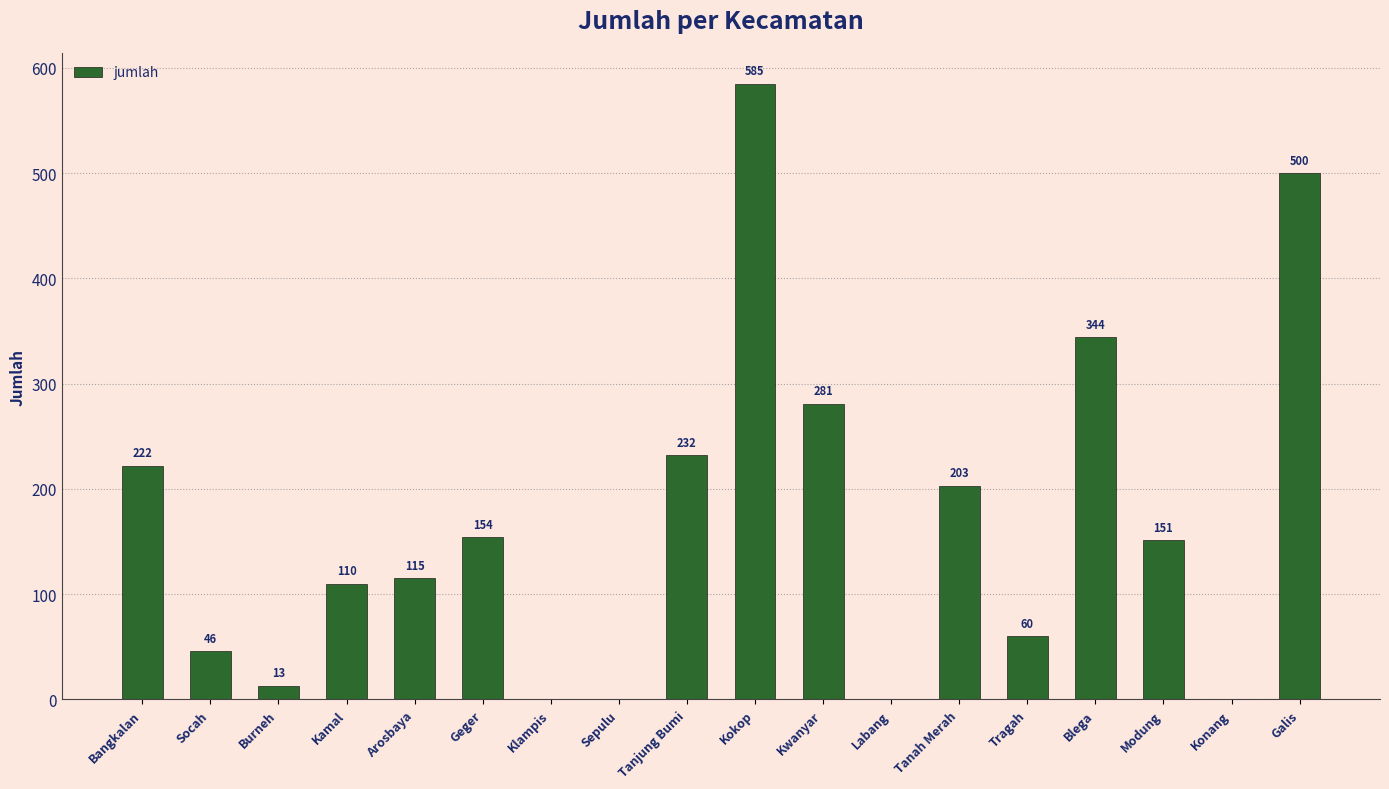

Where is the data nearest to the value 292?

Kwanyar